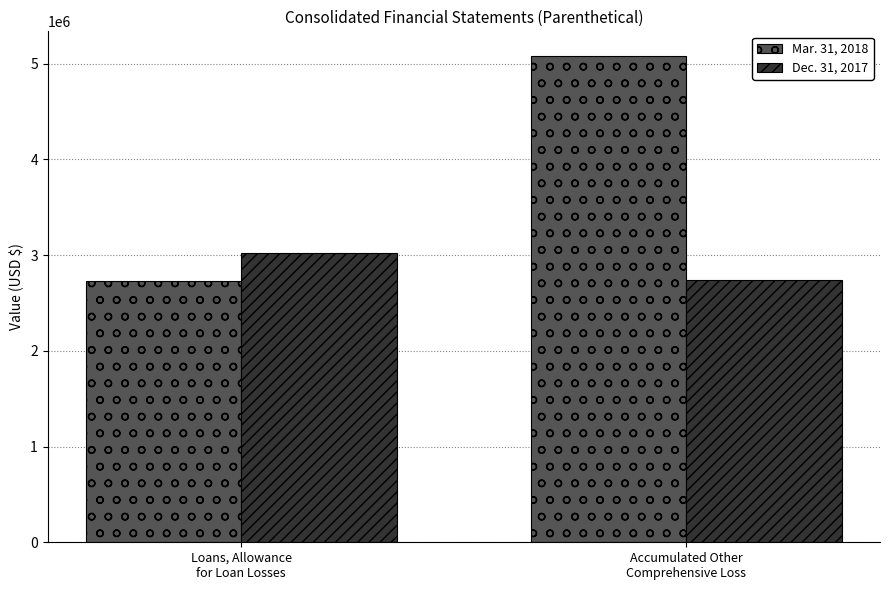

Rank the series by their average value, from lowest to highest.

Dec. 31, 2017, Mar. 31, 2018